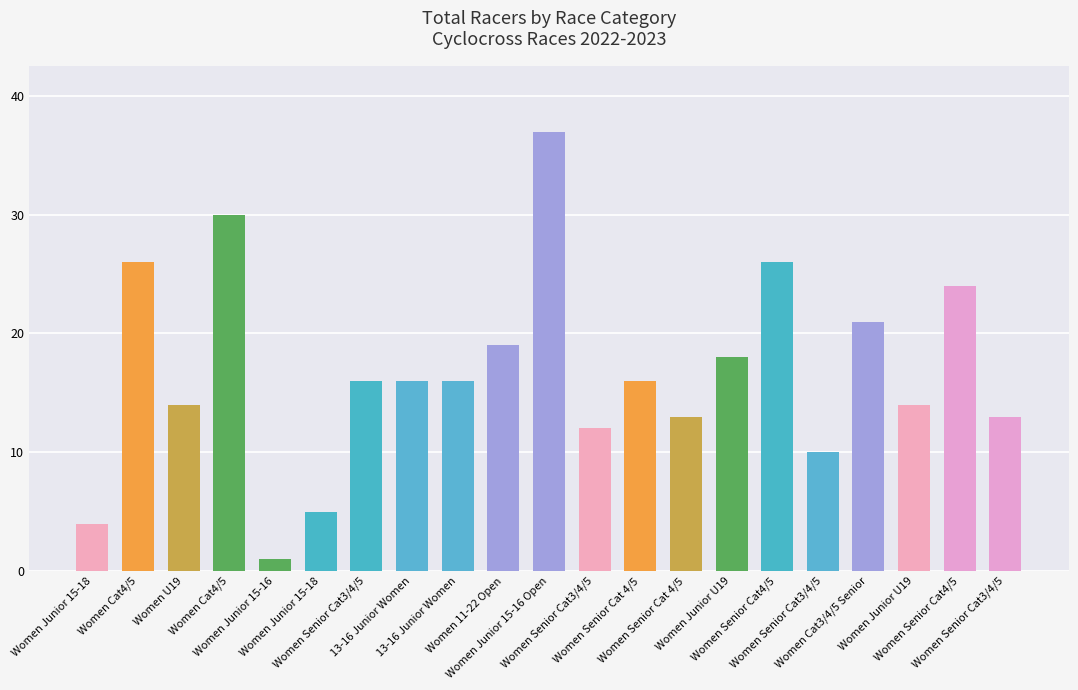

How many bars are there in total?

21